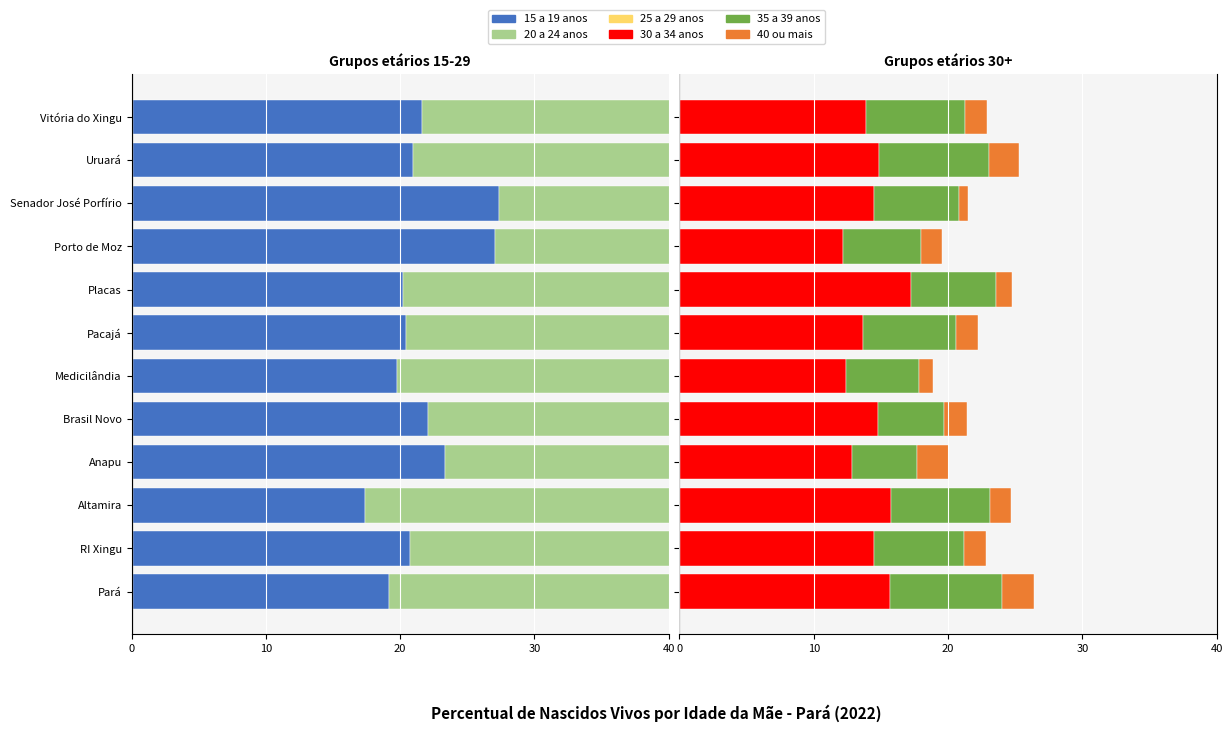

What is the difference between the maximum and minimum values in the 20 a 24 anos series?

10.2